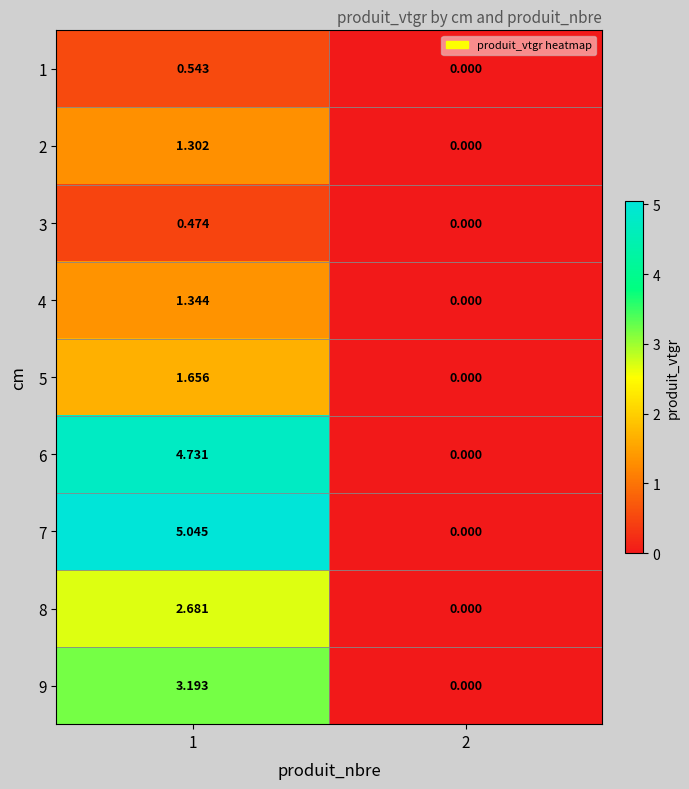

Reading left to right, transcribe all the data shown in this chart.

1: 1=0.5	2=0.0
2: 1=1.3	2=0.0
3: 1=0.5	2=0.0
4: 1=1.3	2=0.0
5: 1=1.7	2=0.0
6: 1=4.7	2=0.0
7: 1=5.0	2=0.0
8: 1=2.7	2=0.0
9: 1=3.2	2=0.0